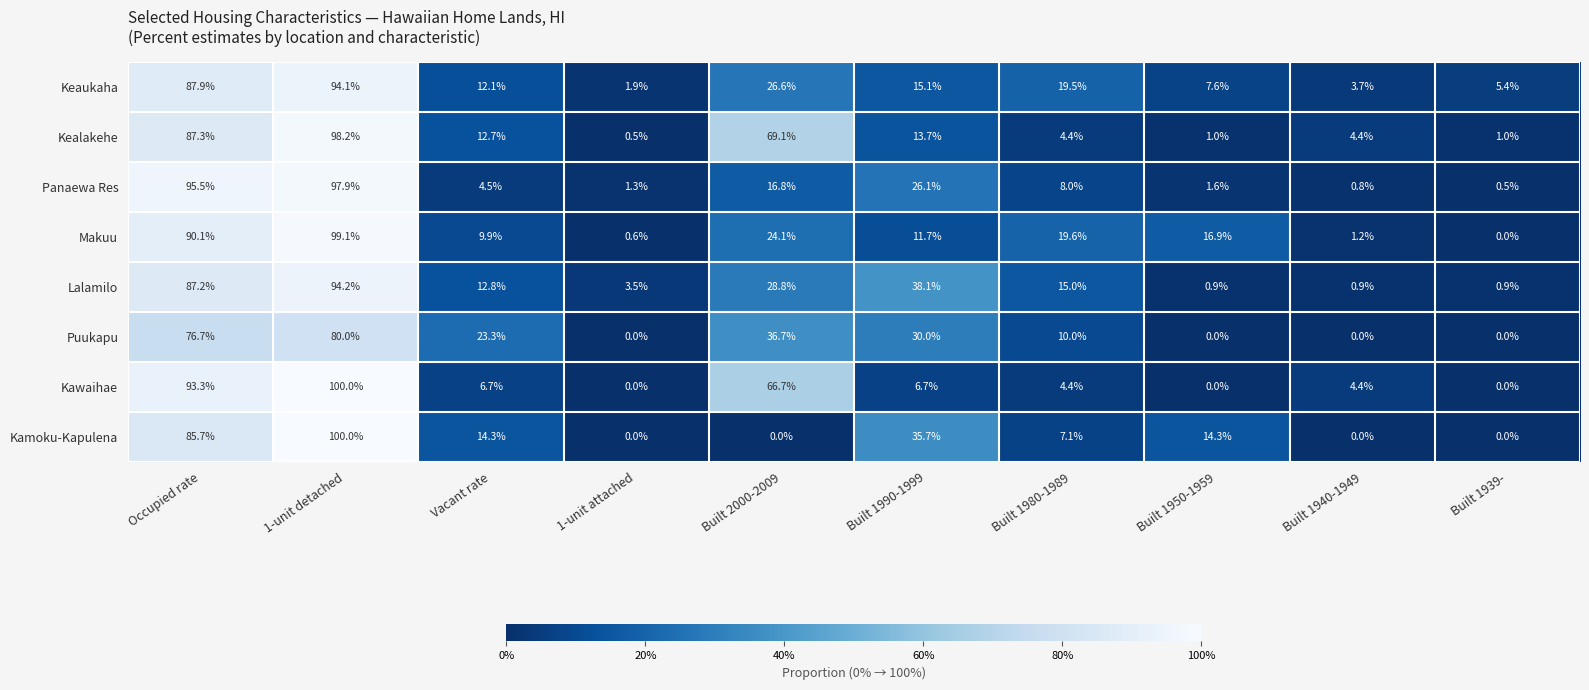

The value of Puukapu at 1-unit detached is 80.0. True or false?

True